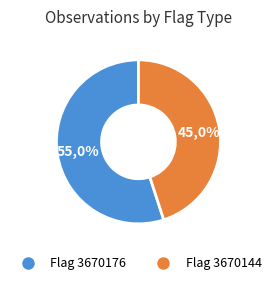

True or false: 3670144 accounts for 38% of the total.

False